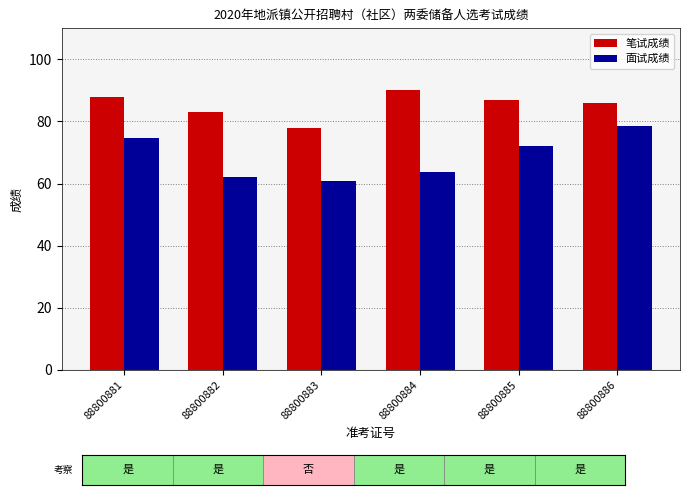

How many bars are there in total?

12